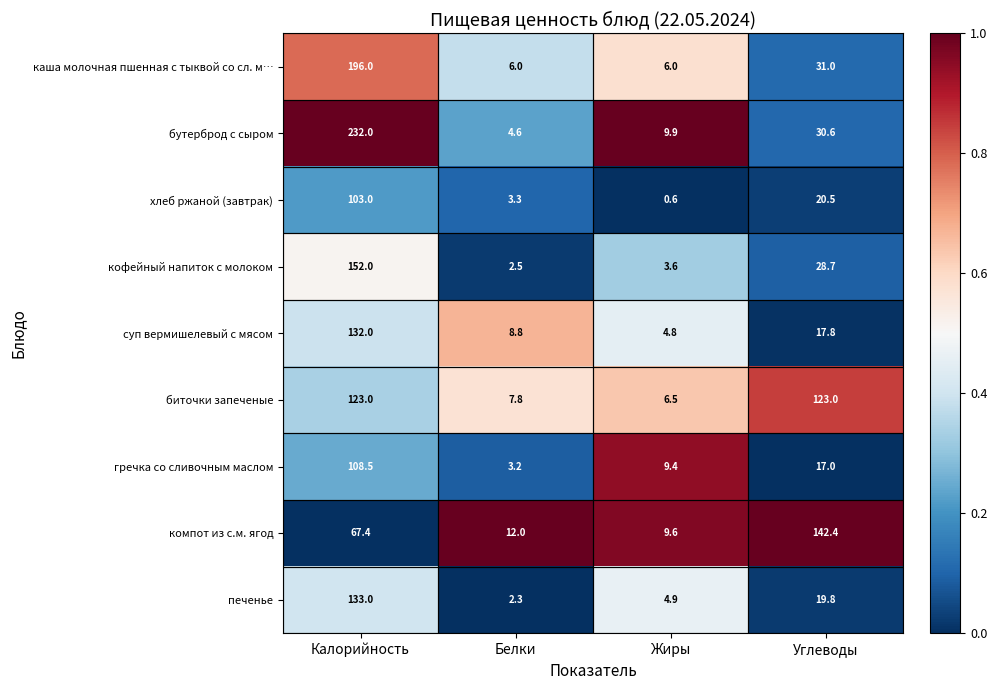

Rank the series at Жиры from highest to lowest value.

бутерброд с сыром, компот из с.м. ягод, гречка со сливочным маслом, биточки запеченые, каша молочная пшенная с тыквой со сл. м…, печенье, суп вермишелевый с мясом, кофейный напиток с молоком, хлеб ржаной (завтрак)